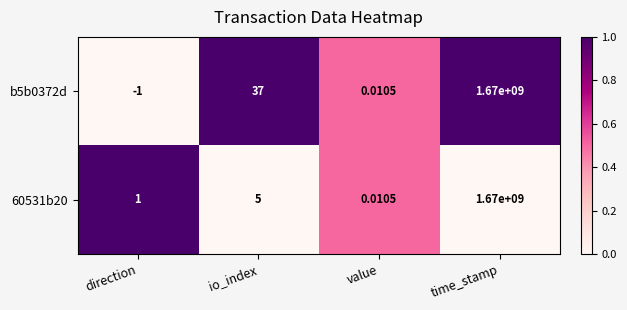

Is the value of b5b0372d at value greater than the value of 60531b20 at io_index?

No